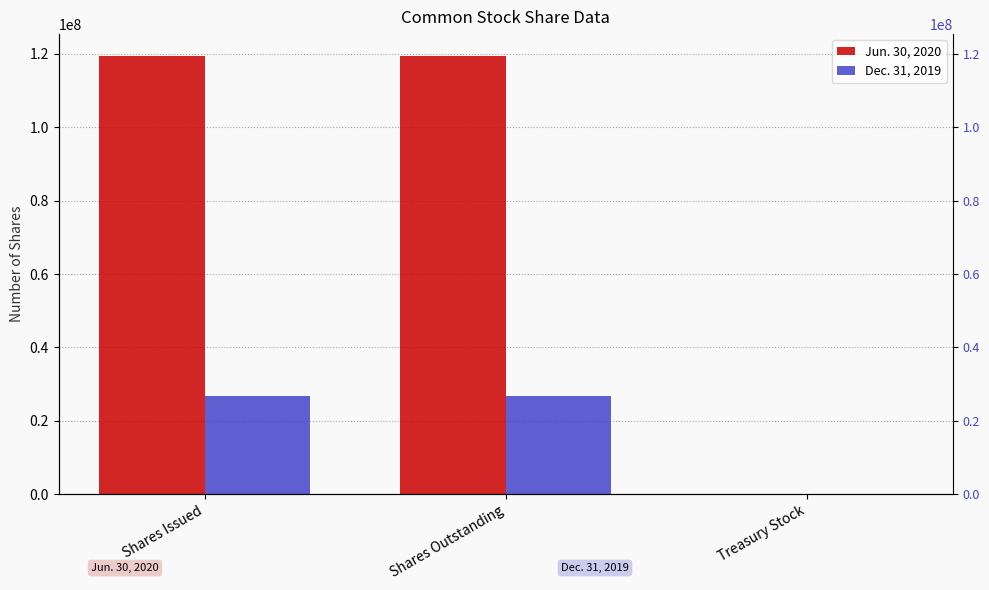

At which category does the chart reach its peak across all series?

Shares Issued